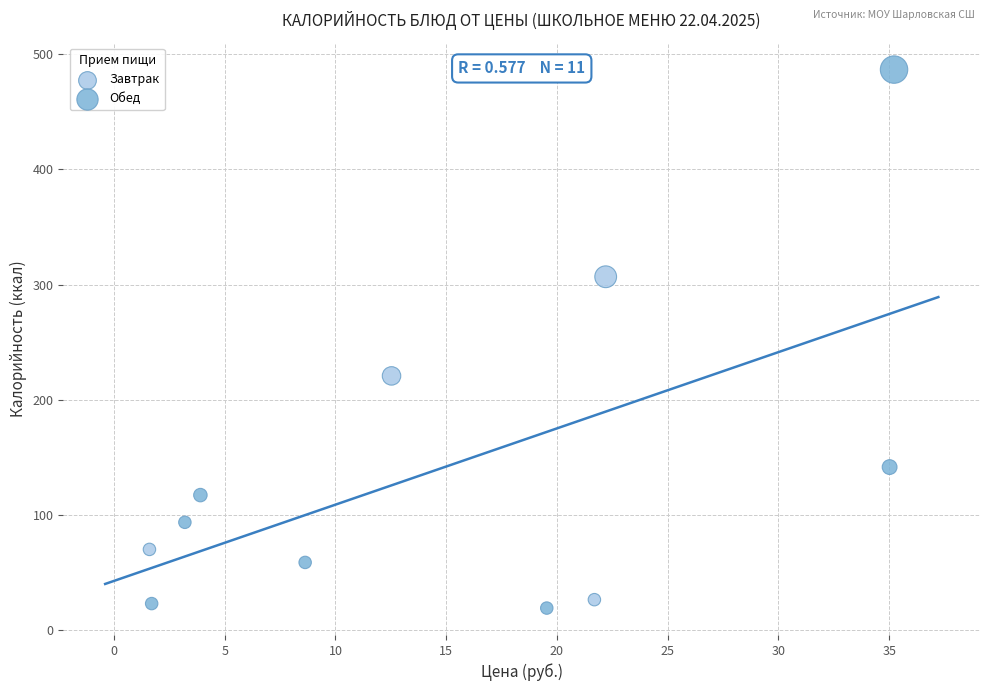

Which series contains the lowest Y value?

Обед